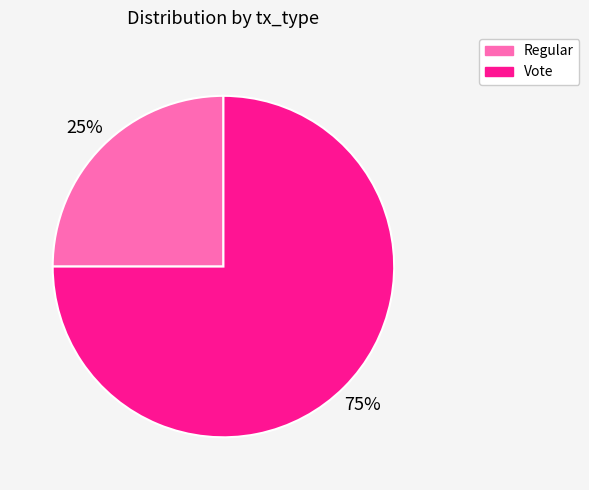

To the nearest percent, what is the difference between the largest and smallest slice percentages?

50%